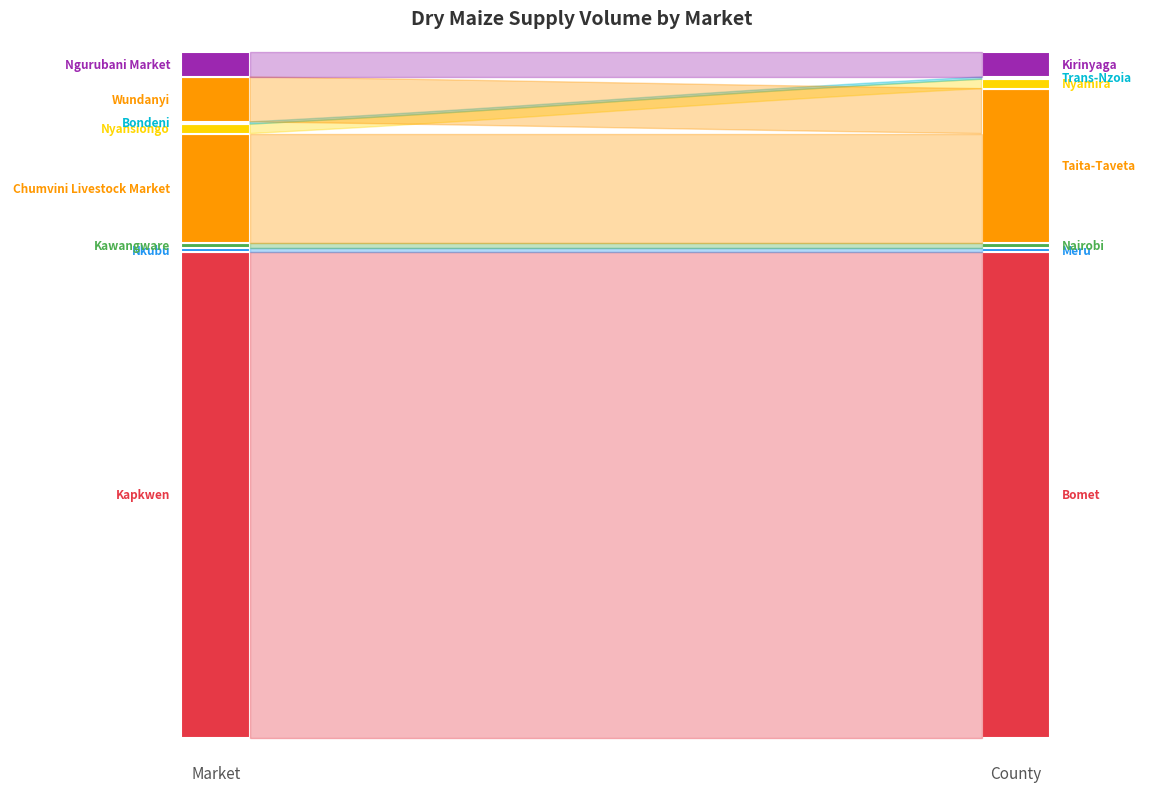

Reading left to right, what are all the values shown in this chart?

Kapkwen=97200	Nkubu=810	Kawangware=1000	Chumvini Livestock Market=22000	Nyansiongo=1890	Bondeni=450	Wundanyi=9000	Ngurubani Market=5000